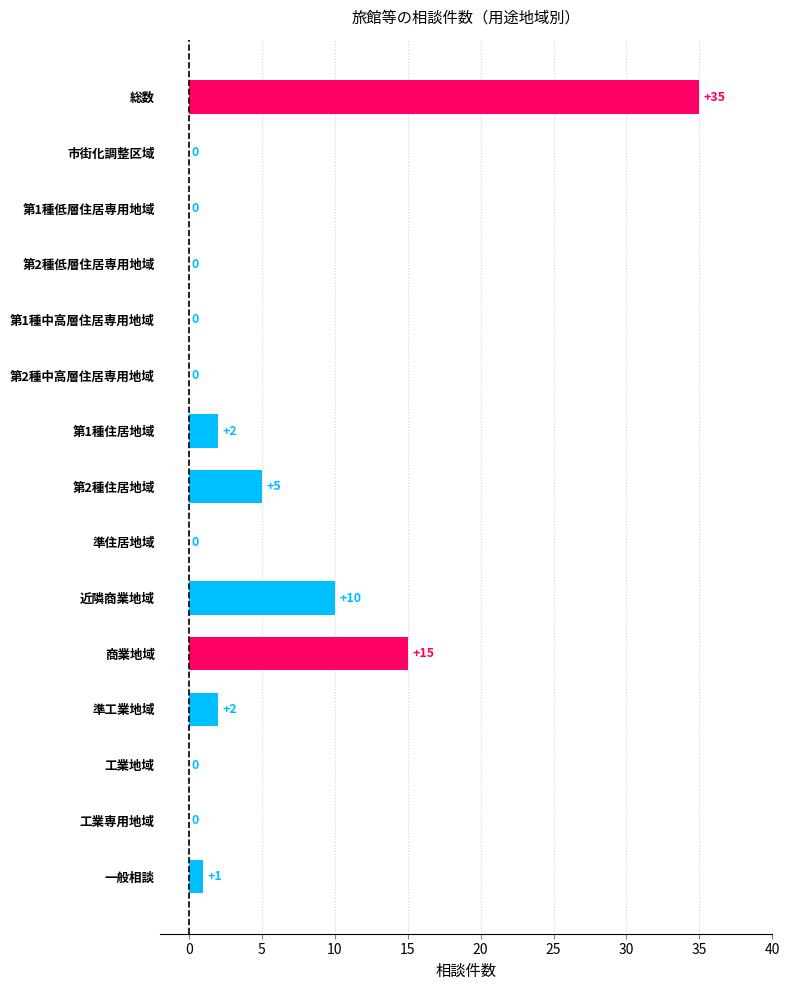

Is it true that the value at 第1種住居地域 is 2?

True